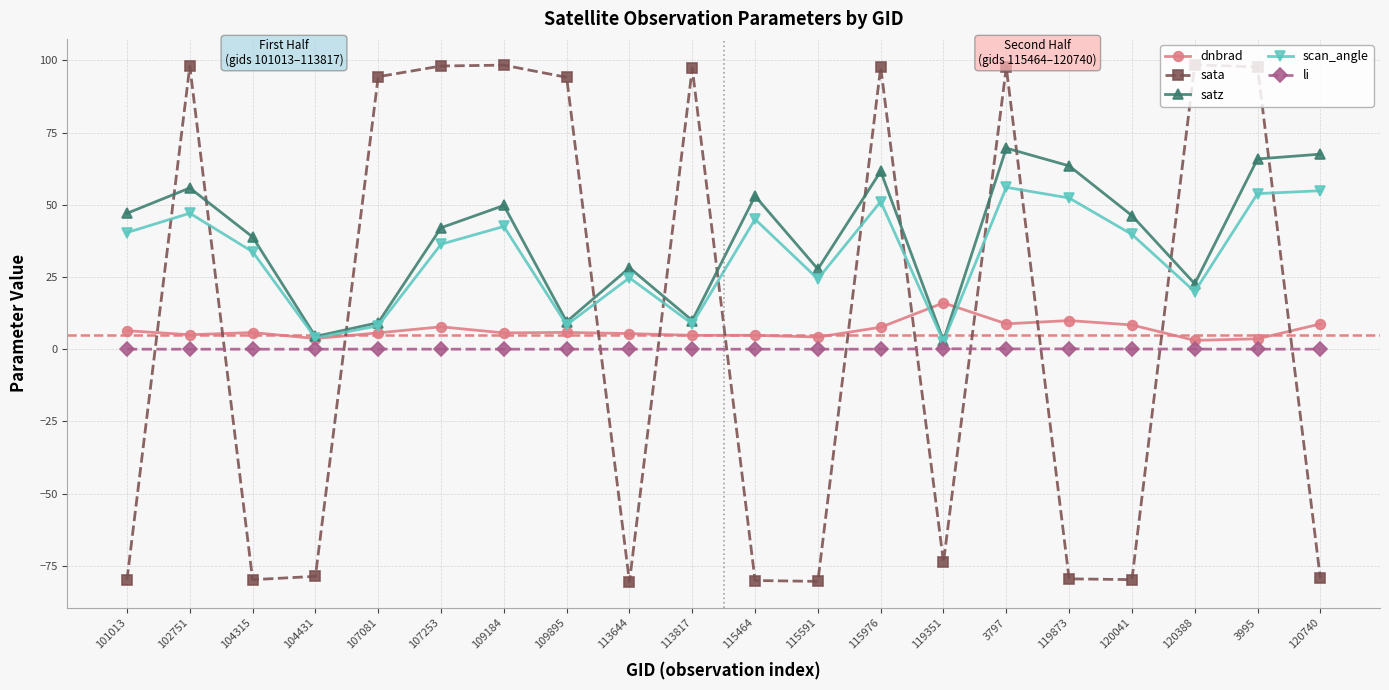

At which category is the sum across all series the highest?

3797